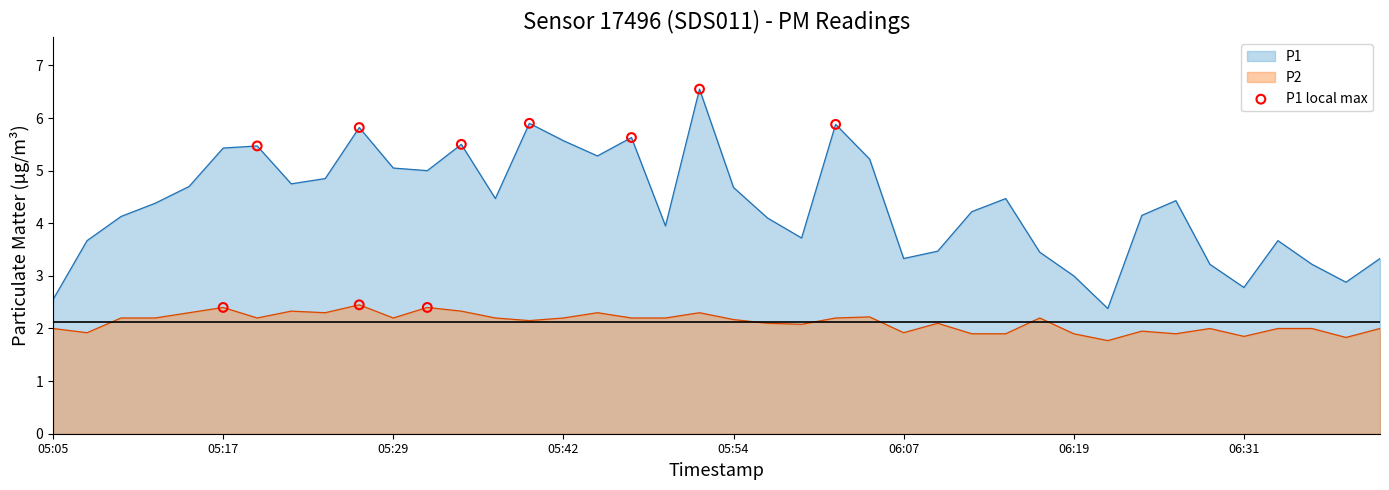

Which series has the largest range (max minus min)?

P1